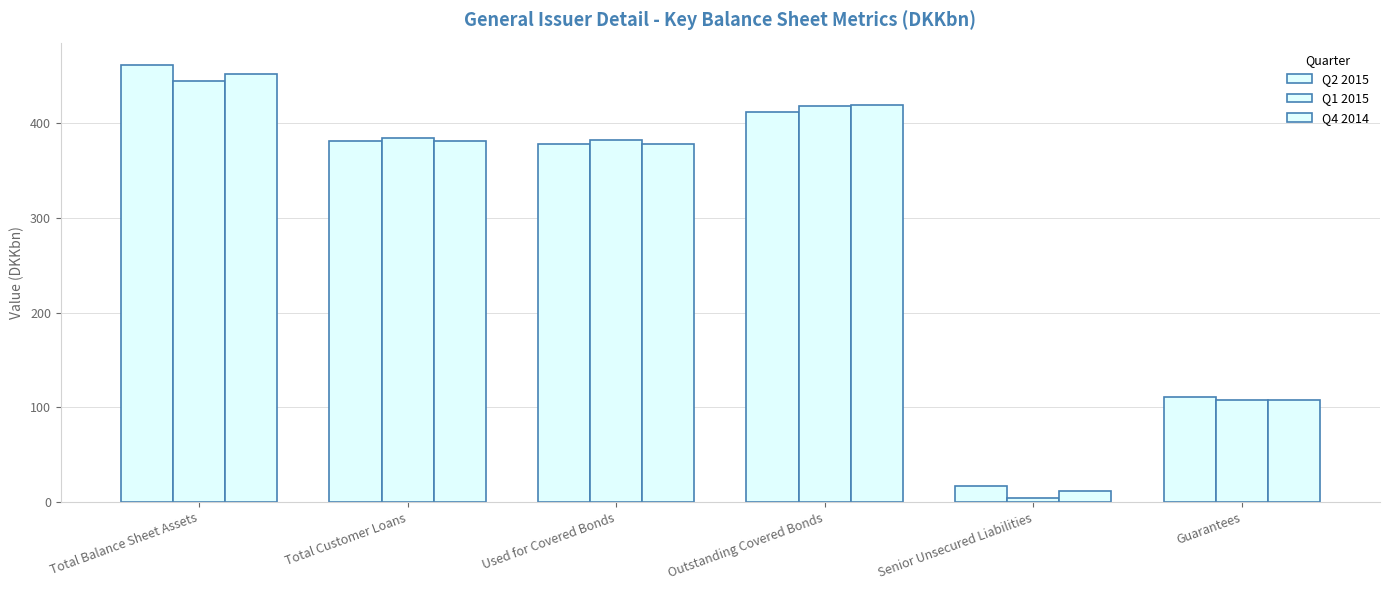

Is the value of Q4 2014 at Total Customer Loans greater than the value of Q1 2015 at Senior Unsecured Liabilities?

Yes